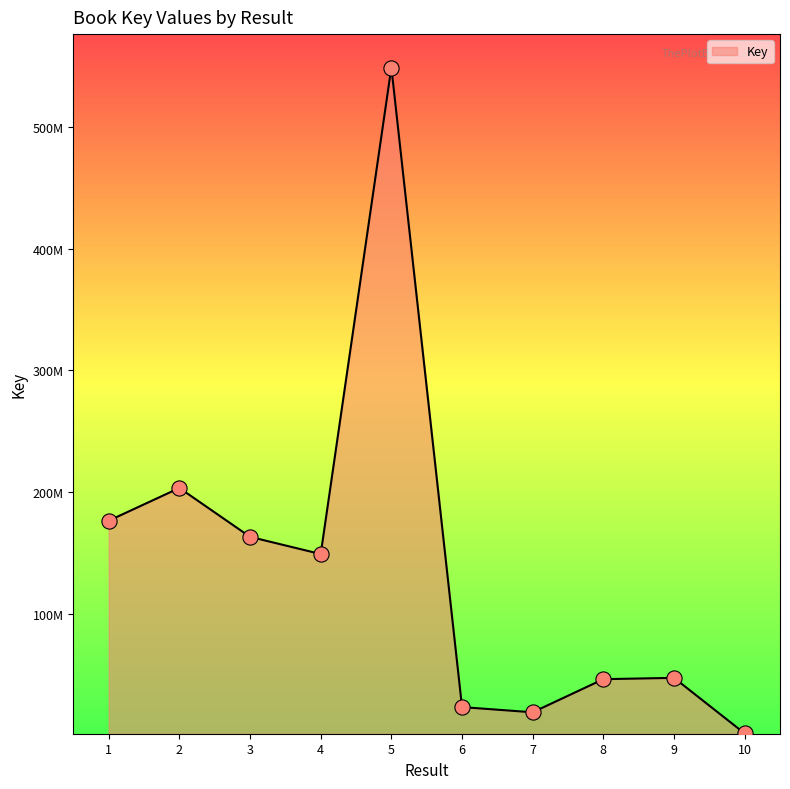

What is the change in value from 4 to 9?

-101754989